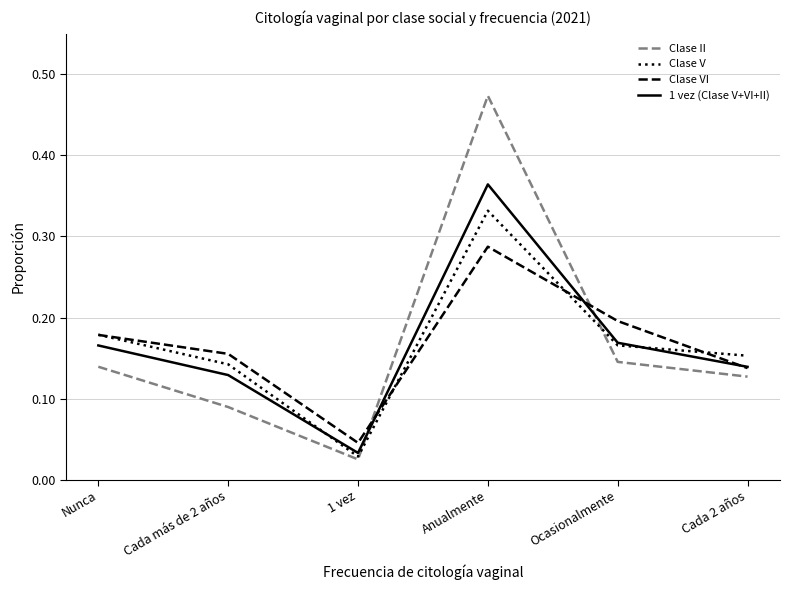

After their last crossing, which series has the higher values: Clase II or Clase VI?

Clase VI